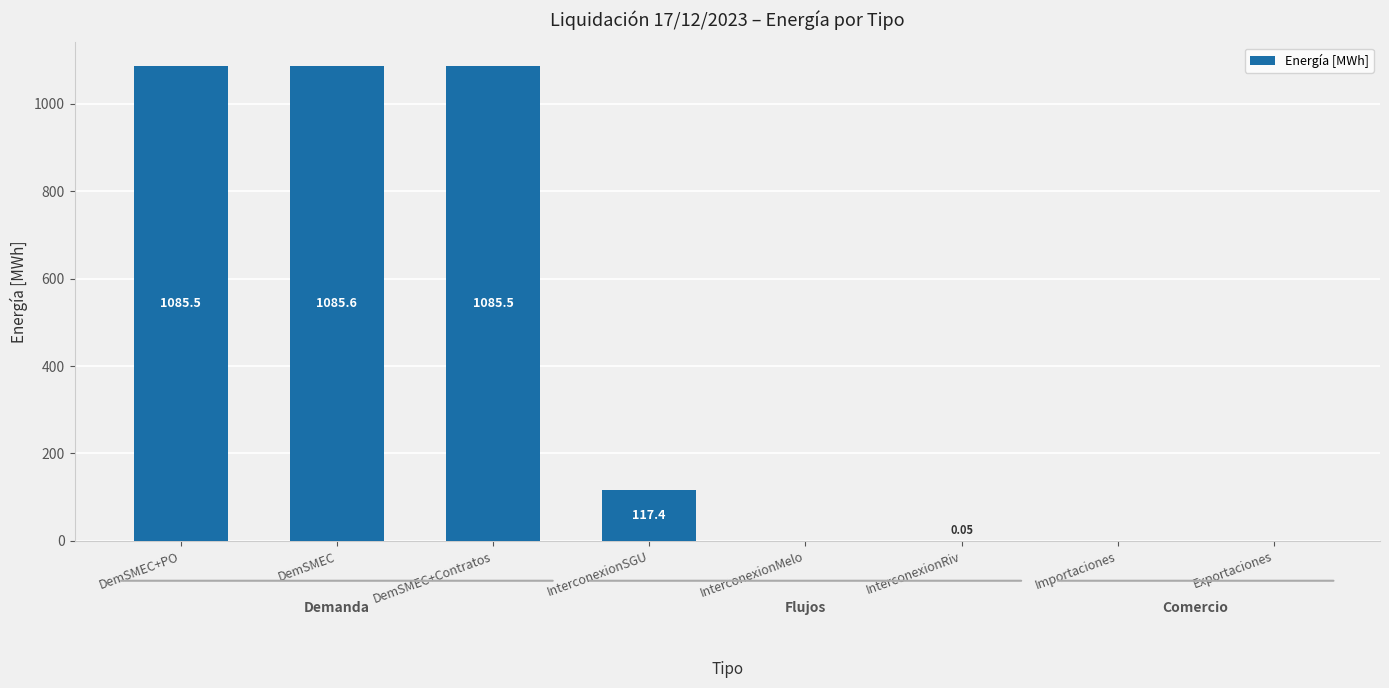

Between DemSMEC and InterconexionMelo, which is larger?

DemSMEC